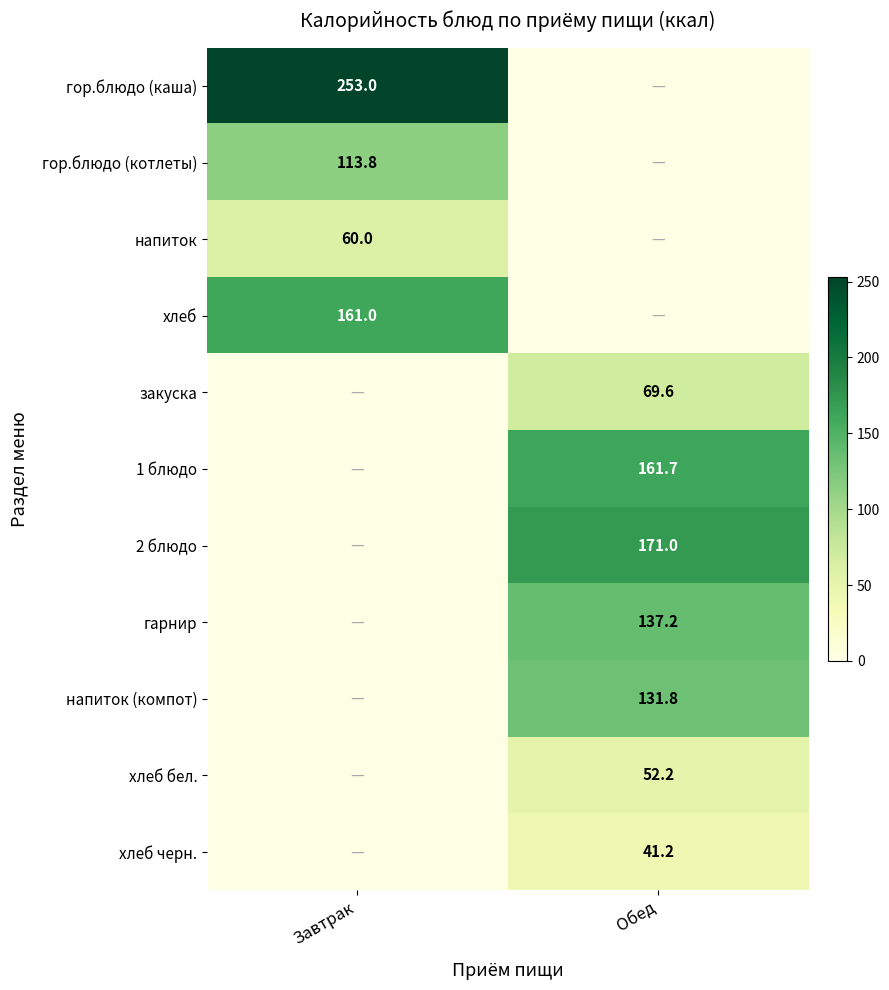

True or false: гор.блюдо (каша) has a value of 369.6 at Завтрак.

False